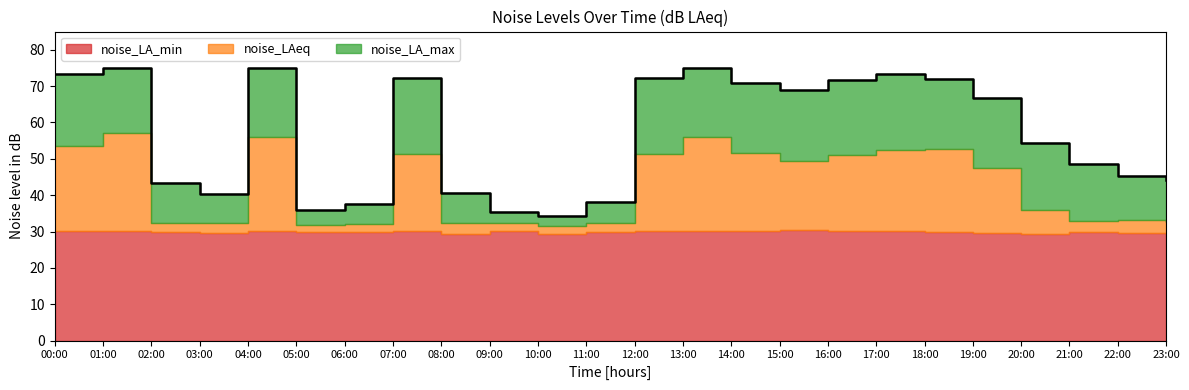

What position from the right is 14:00?

10